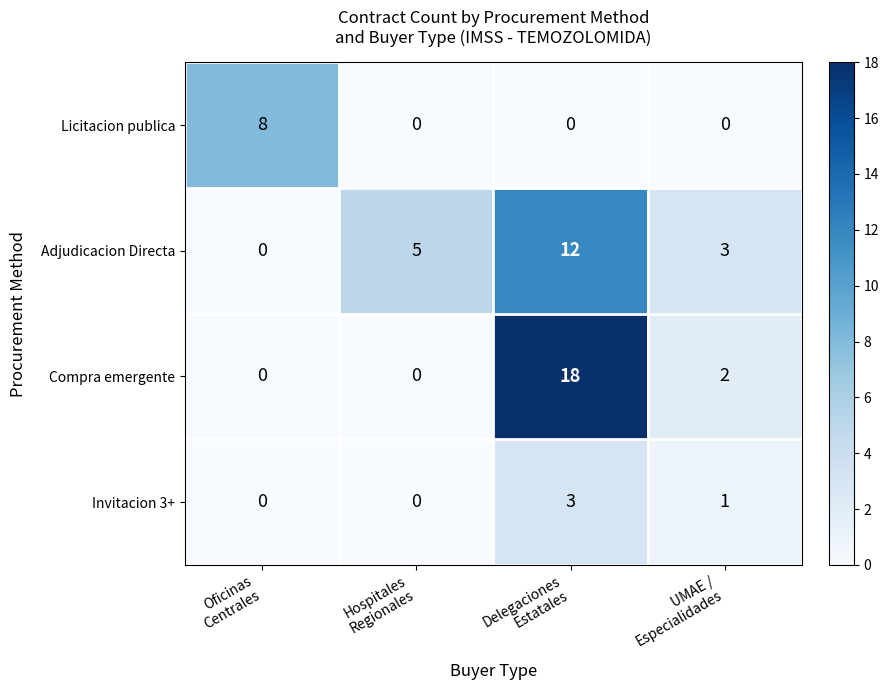

List the series in order of their peak value, highest first.

Compra emergente, Adjudicacion Directa, Licitacion publica, Invitacion 3+